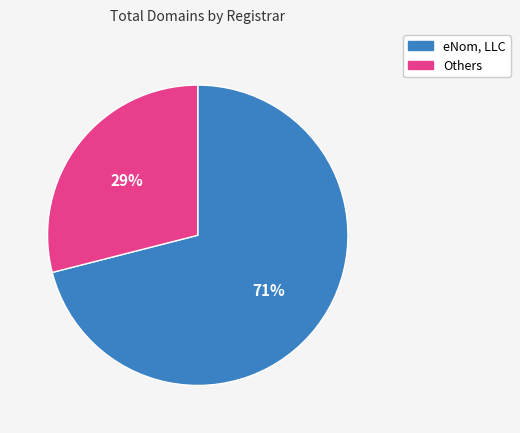

Do eNom, LLC and Others together represent more than half of the pie?

Yes